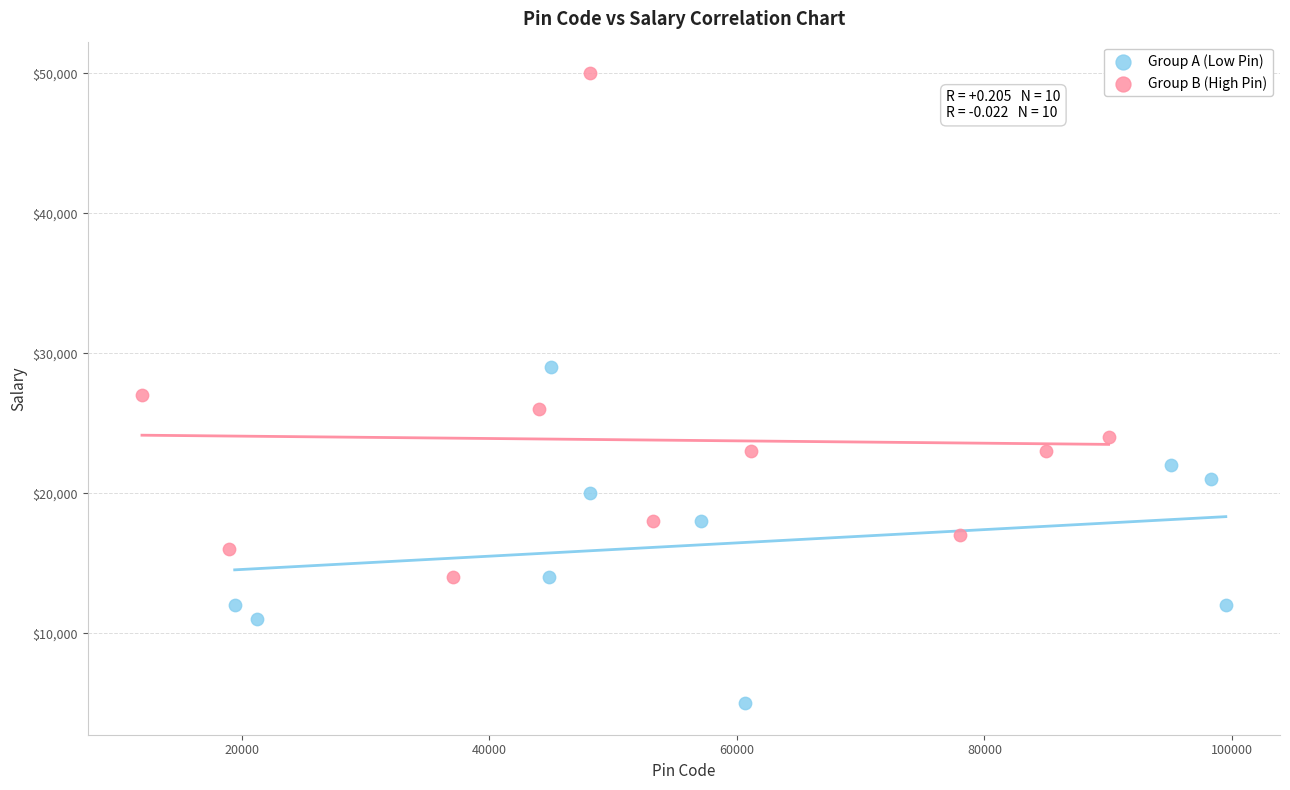

Which series contains the highest Y value?

Group B (High Pin)